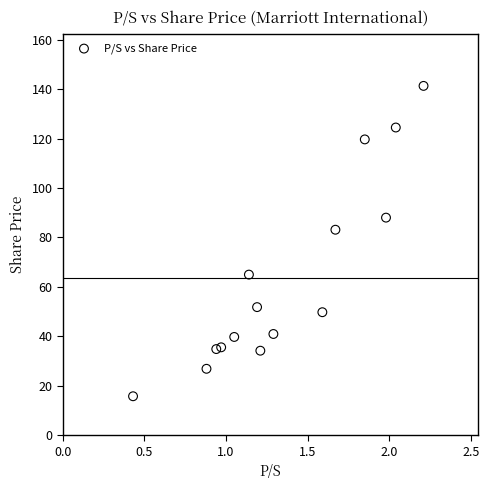

What is the range of Y values (max minus min)?

125.6